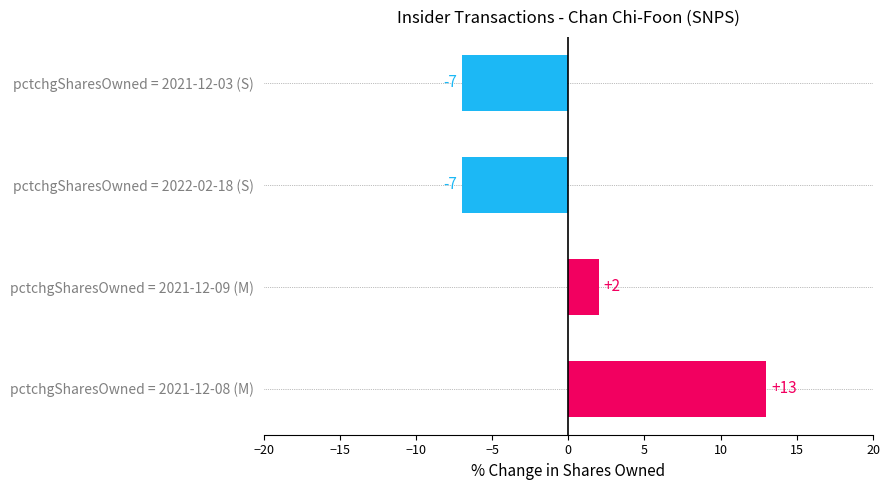

What is the smallest value displayed?

-7